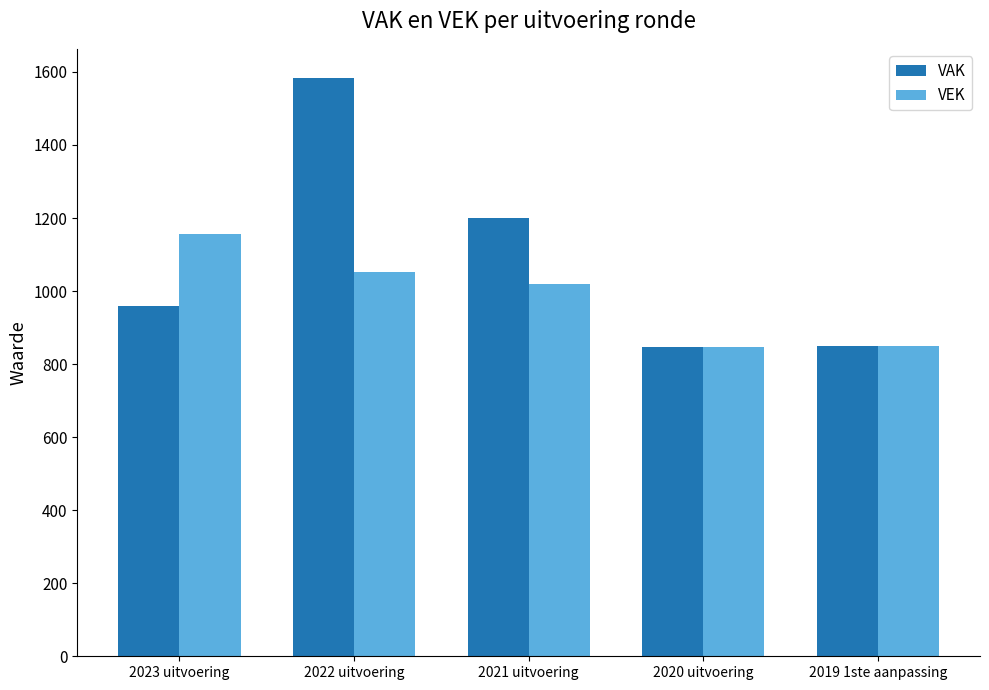

The value of VEK at 2019 1ste aanpassing is 1249. True or false?

False